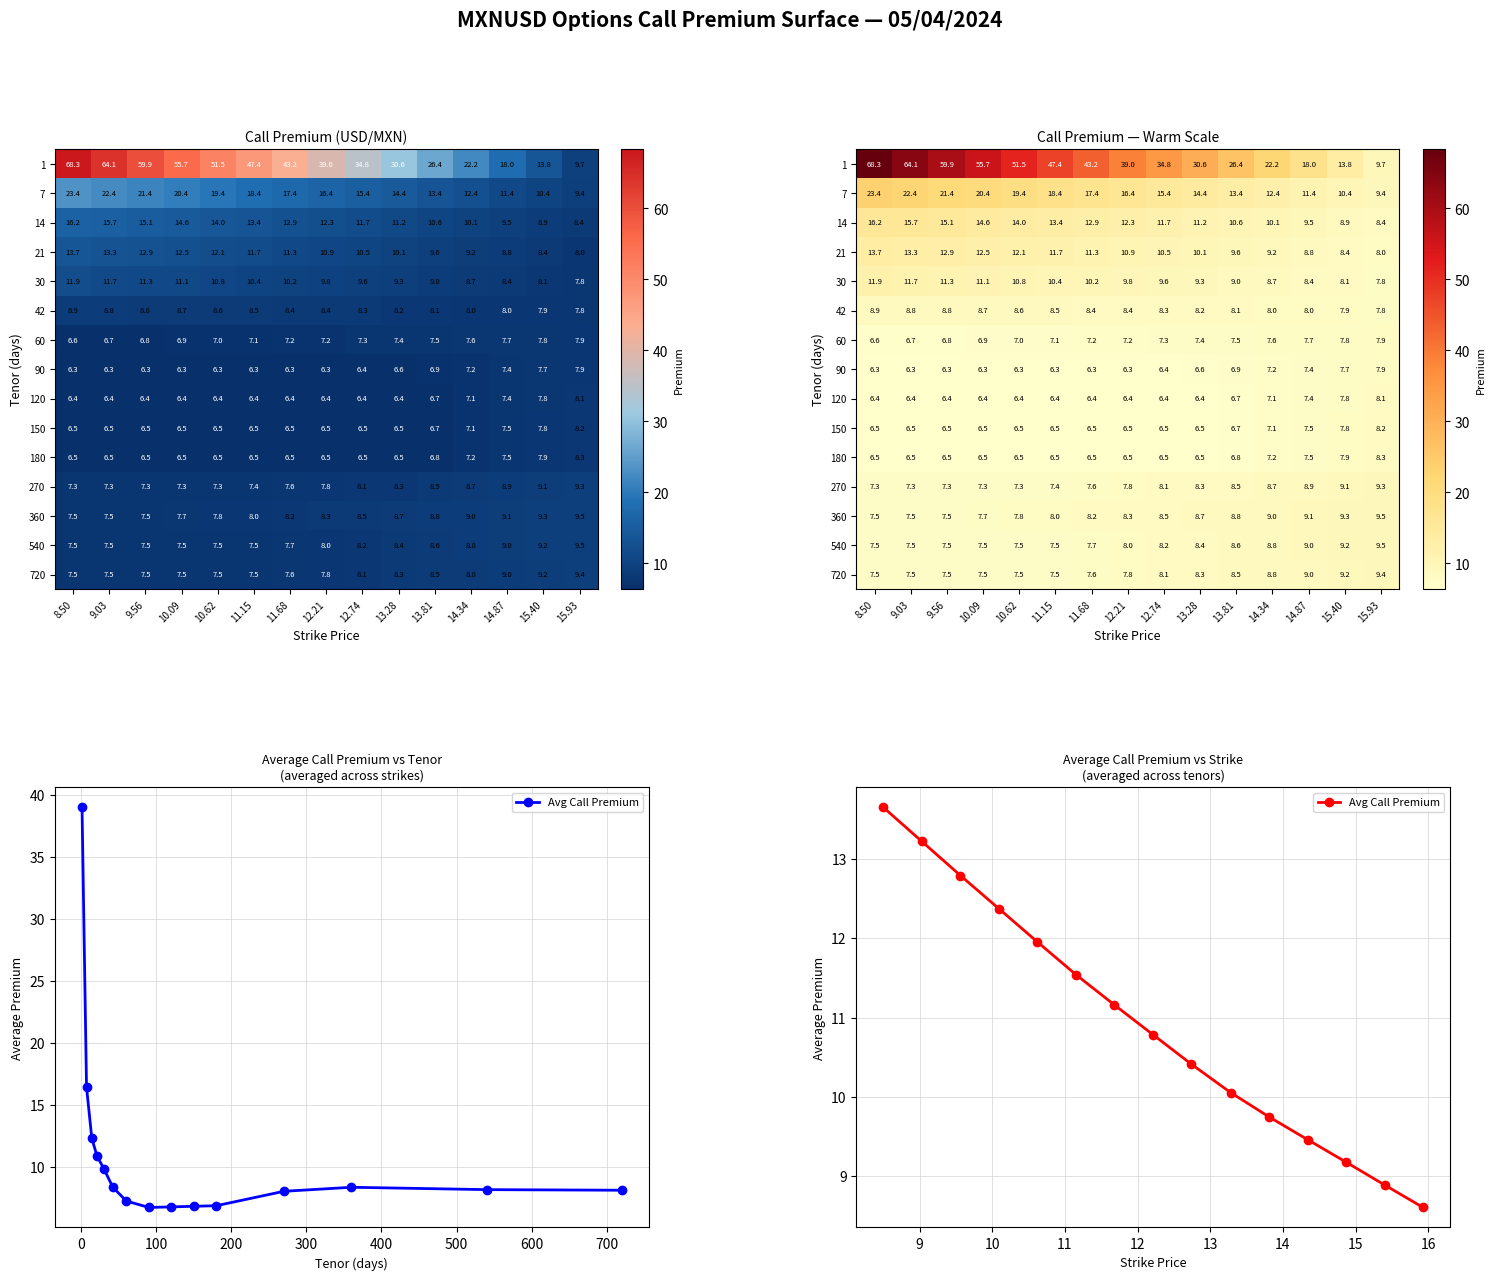

What is the difference between the maximum and minimum values in the 120 series?

1.7